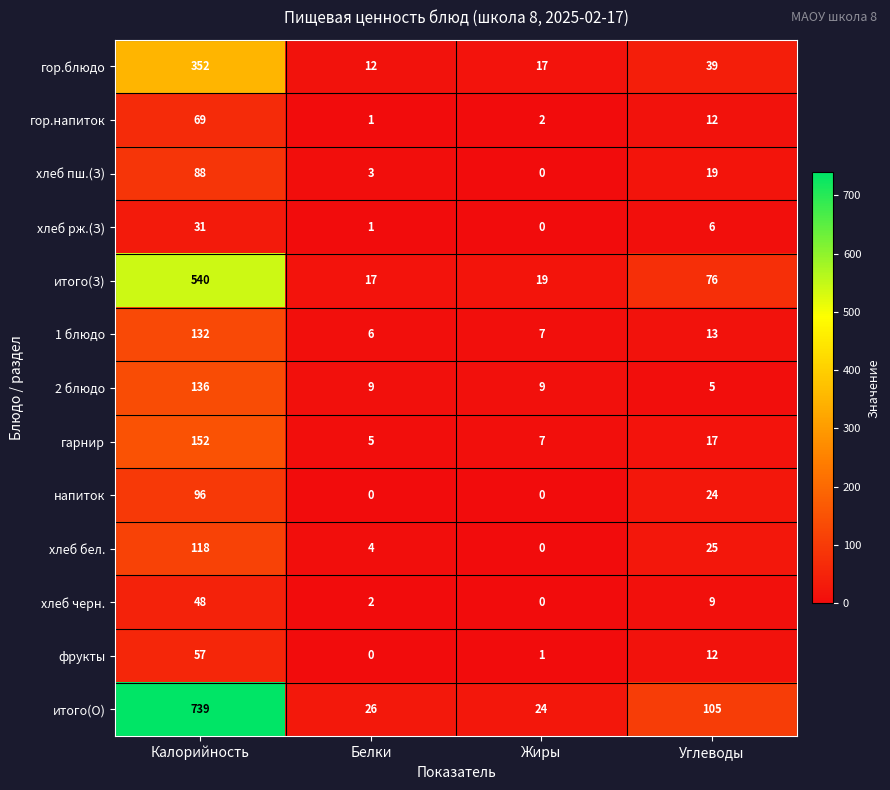

At how many categories does at least one series exceed 641?

1